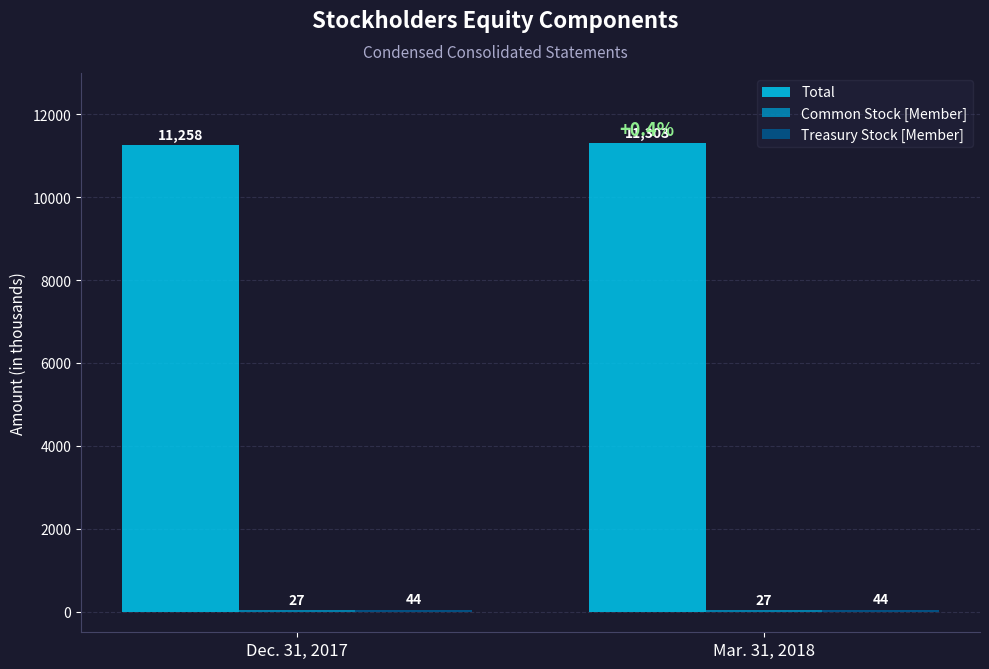

The value of Total at Mar. 31, 2018 is 11303. True or false?

True